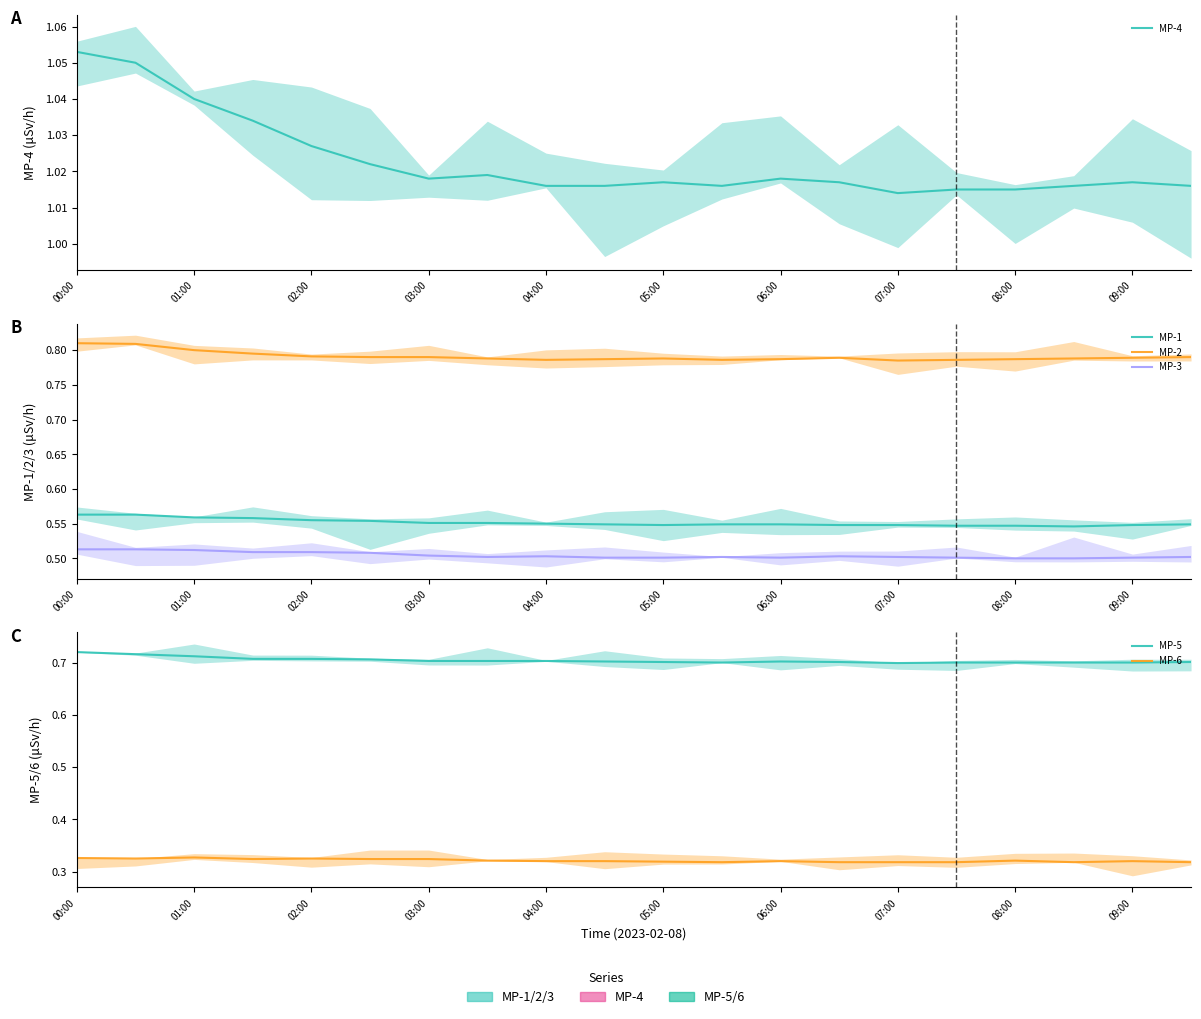

What is the value of the MP-2 point at the 14th from the left?

0.8